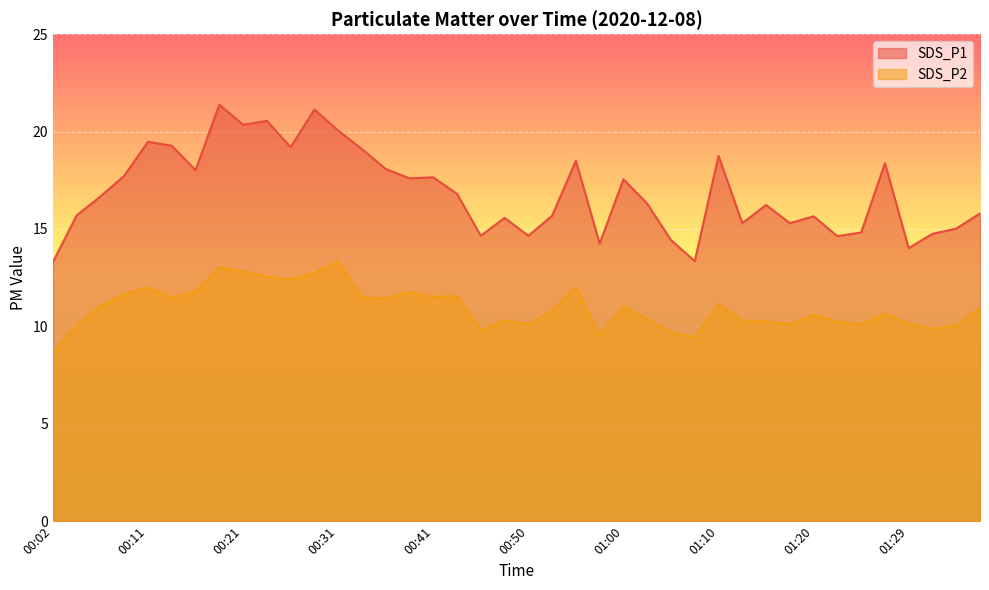

Reading left to right, list all the values displayed in this chart.

SDS_P1: 00:02=13.3	00:04=15.7	00:07=16.7	00:09=17.7	00:11=19.5	00:14=19.3	00:16=18.0	00:19=21.4	00:21=20.4	00:24=20.6	00:26=19.2	00:29=21.1	00:31=20.1	00:33=19.1	00:36=18.1	00:38=17.6	00:41=17.6	00:43=16.8	00:46=14.7	00:48=15.6	00:50=14.7	00:53=15.7	00:55=18.5	00:58=14.2	01:00=17.6	01:03=16.3	01:05=14.4	01:07=13.3	01:10=18.8	01:12=15.3	01:15=16.2	01:17=15.3	01:20=15.7	01:22=14.6	01:25=14.8	01:27=18.4	01:29=14.0	01:32=14.8	01:34=15.0	01:37=15.8
SDS_P2: 00:02=8.7	00:04=10.1	00:07=11.0	00:09=11.7	00:11=12.0	00:14=11.5	00:16=11.8	00:19=13.0	00:21=12.8	00:24=12.6	00:26=12.4	00:29=12.8	00:31=13.3	00:33=11.5	00:36=11.4	00:38=11.8	00:41=11.5	00:43=11.6	00:46=9.8	00:48=10.3	00:50=10.1	00:53=10.8	00:55=12.0	00:58=9.6	01:00=11.0	01:03=10.4	01:05=9.7	01:07=9.4	01:10=11.2	01:12=10.3	01:15=10.2	01:17=10.1	01:20=10.6	01:22=10.2	01:25=10.1	01:27=10.7	01:29=10.2	01:32=9.9	01:34=10.1	01:37=10.9